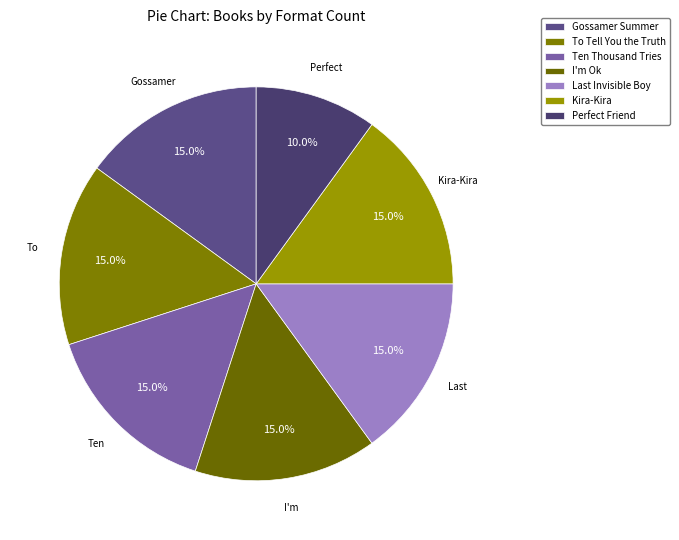

To the nearest percent, what percentage of the pie is Gossamer Summer?

15%